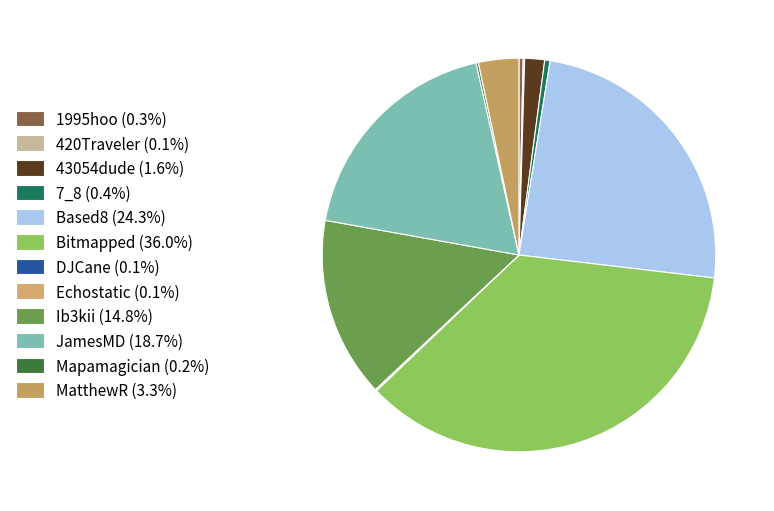

To the nearest percent, what portion does Based8 represent?

24%